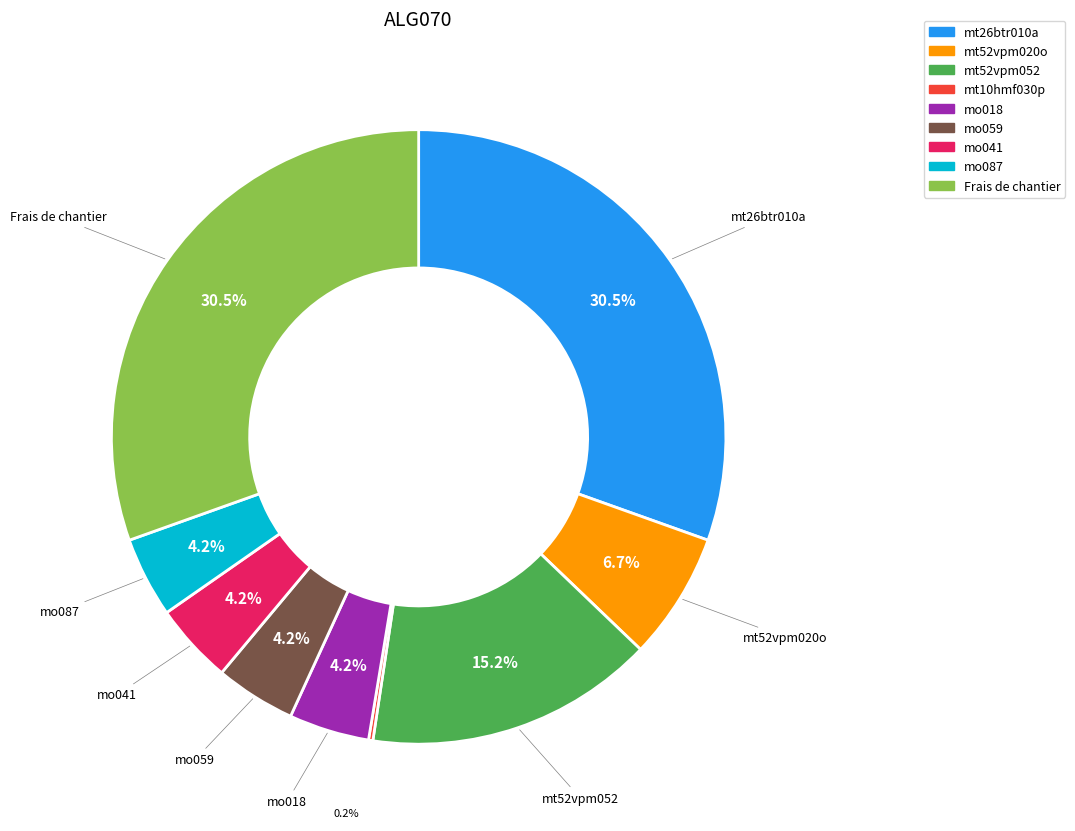

To the nearest percent, what is the combined percentage of Frais de chantier and mo087?

35%